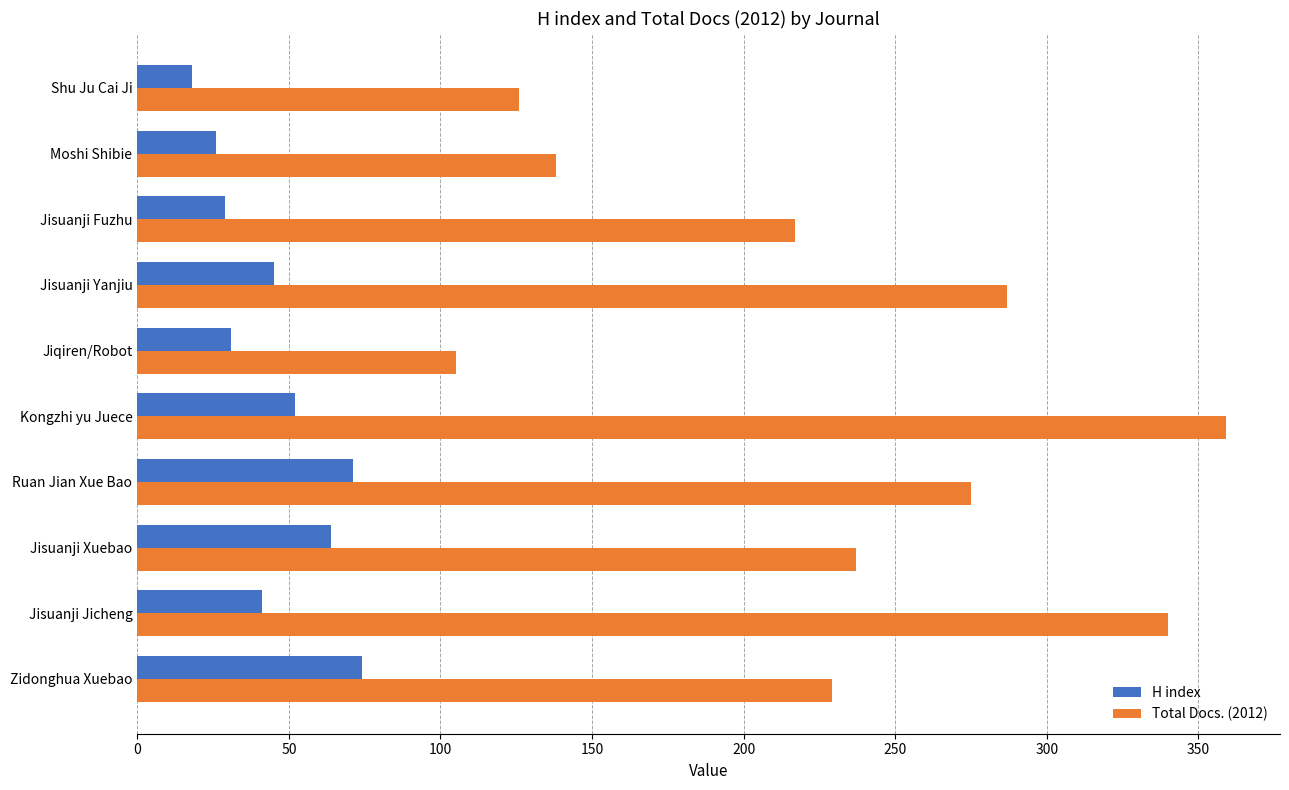

At how many categories does at least one series exceed 272?

4